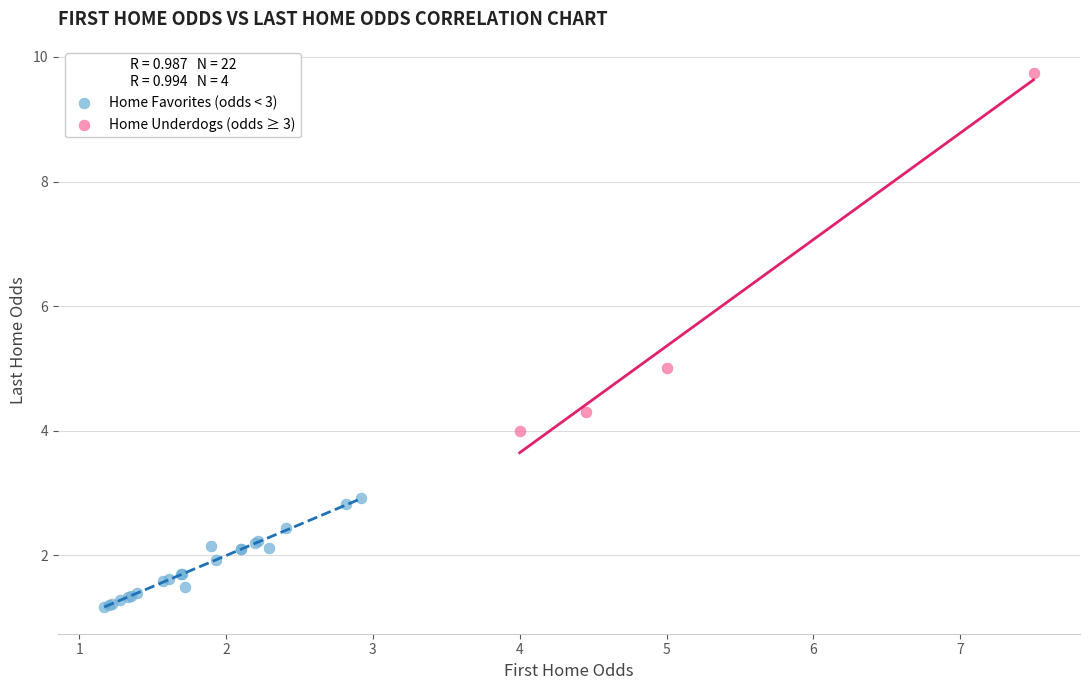

Which series contains the lowest Y value?

Home Favorites (odds < 3)